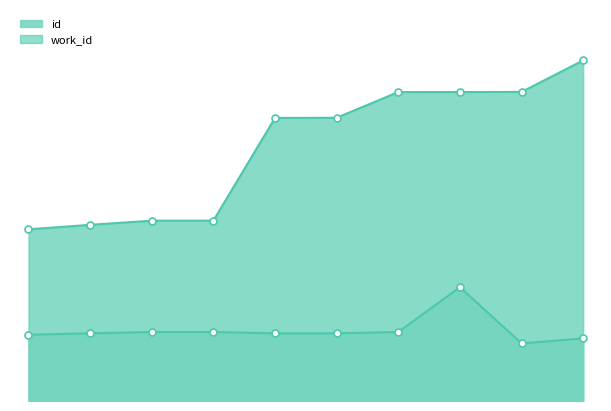

What is the average value of the work_id series?

4467